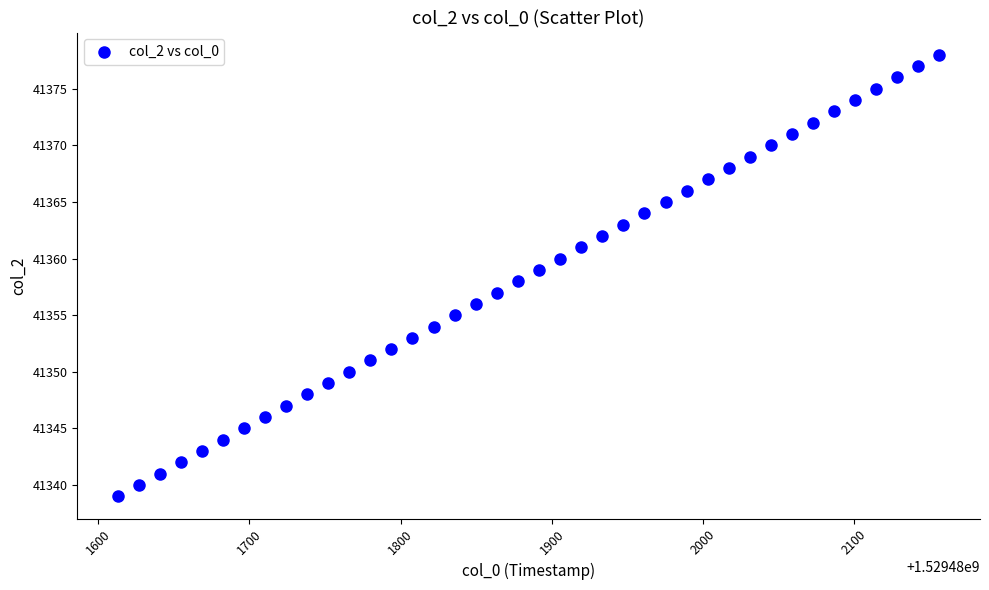

What is the range of Y values (max minus min)?

39